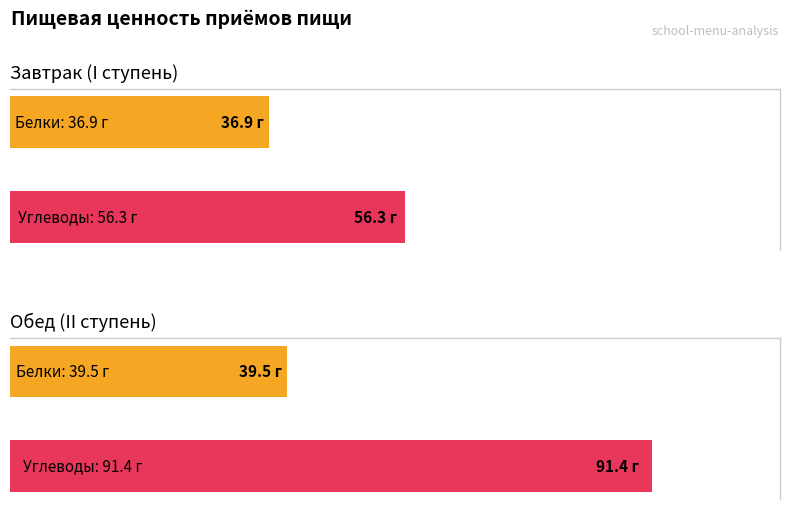

What is the value of the Углеводы bar at the 1st from the left?

56.3